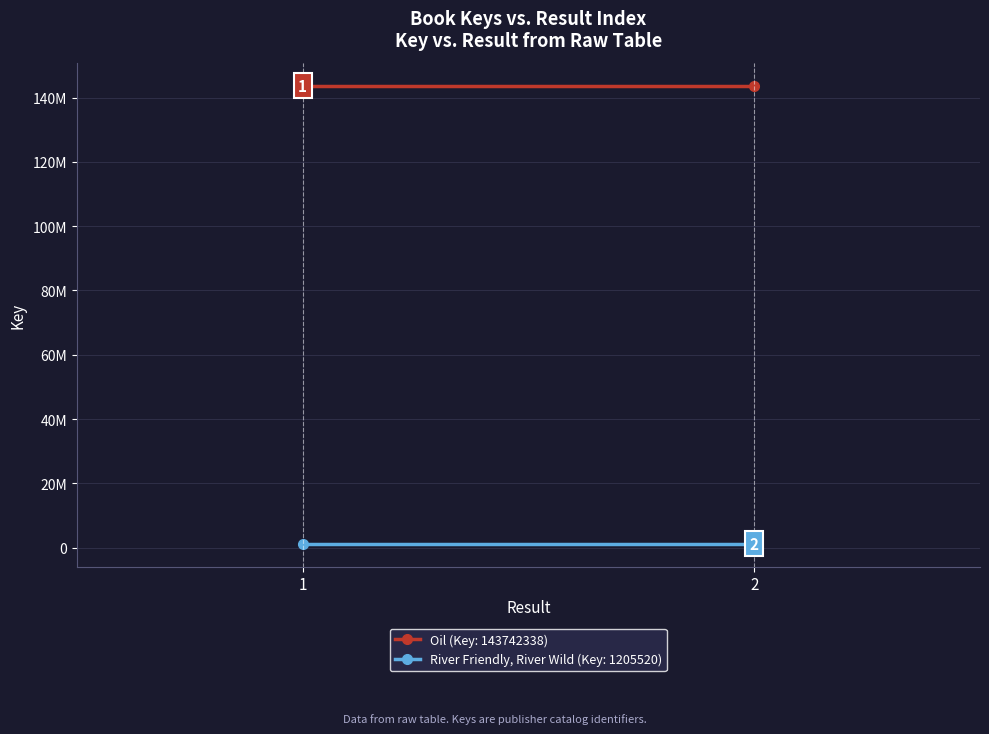

List the series in order of their peak value, lowest first.

River Friendly, River Wild (Key: 1205520), Oil (Key: 143742338)